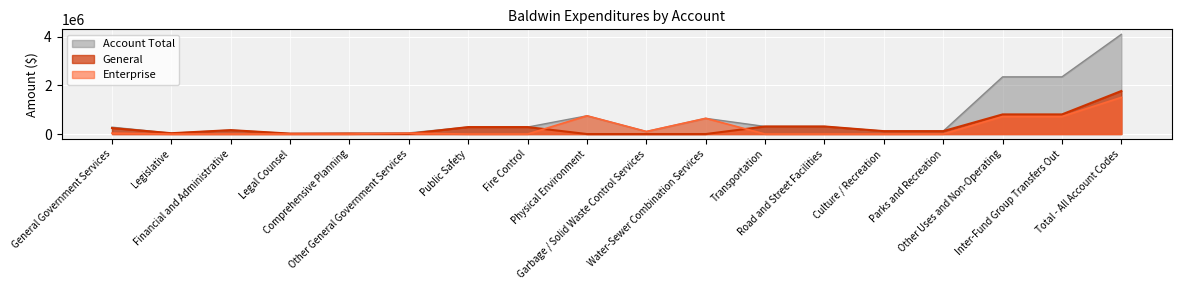

Which category has the lowest value across all series?

Physical Environment